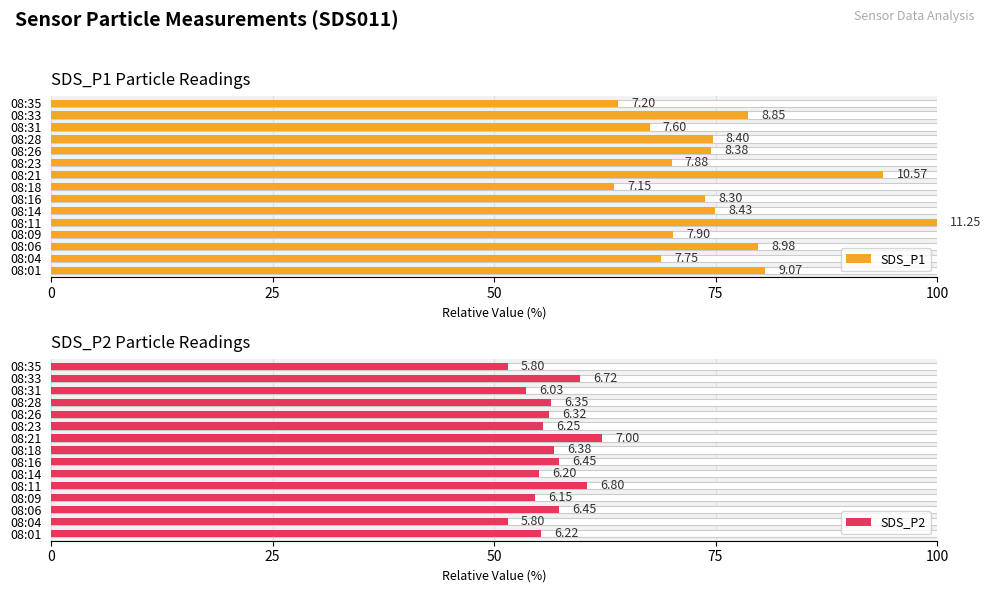

What is the minimum value for SDS_P2?

51.6